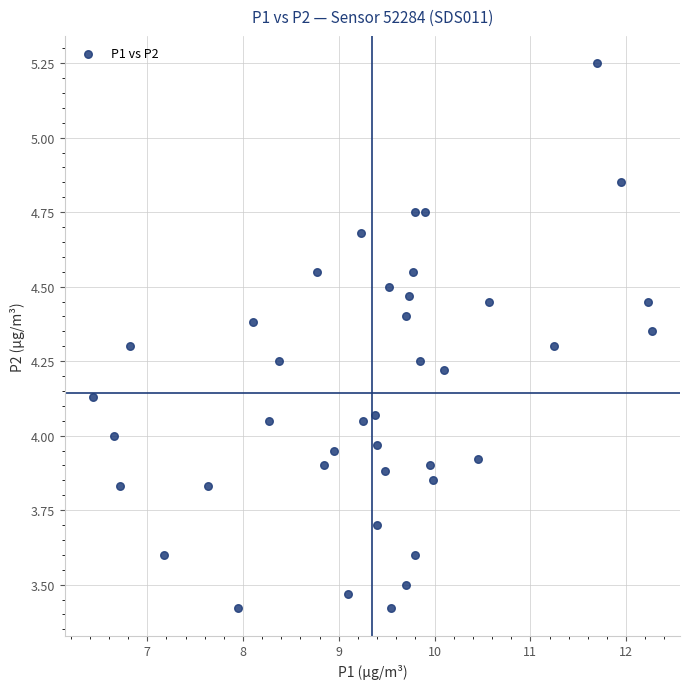

What is the range of Y values (max minus min)?

1.8